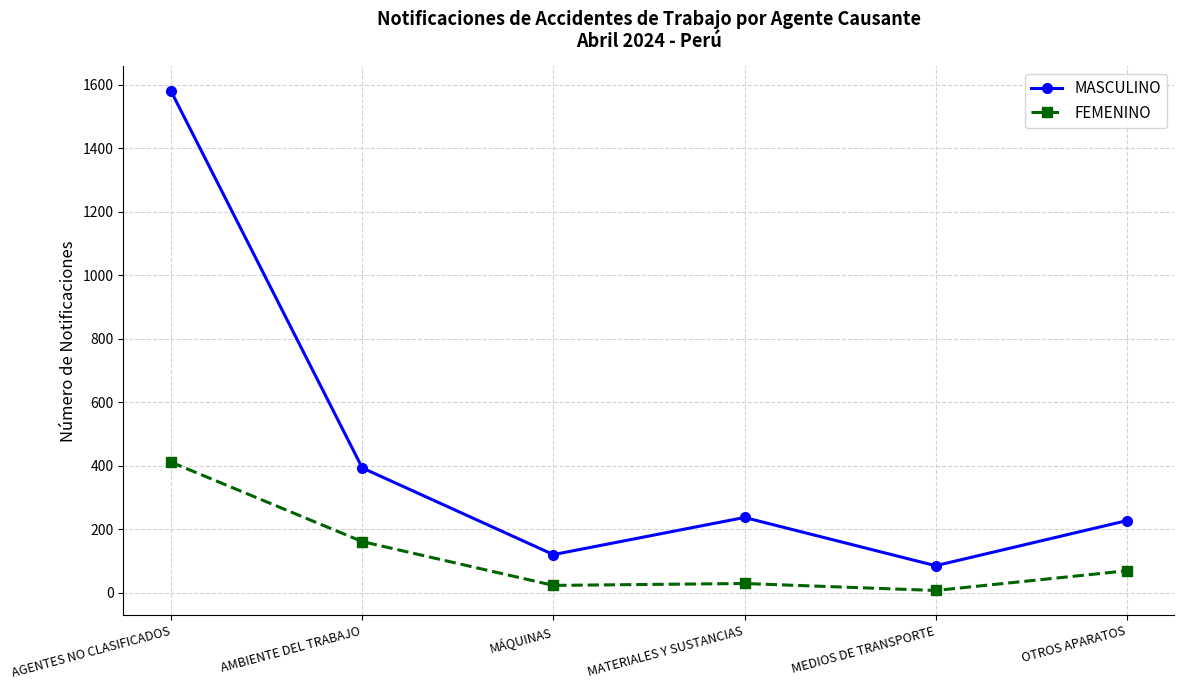

Rank the series by their maximum value, from highest to lowest.

MASCULINO, FEMENINO